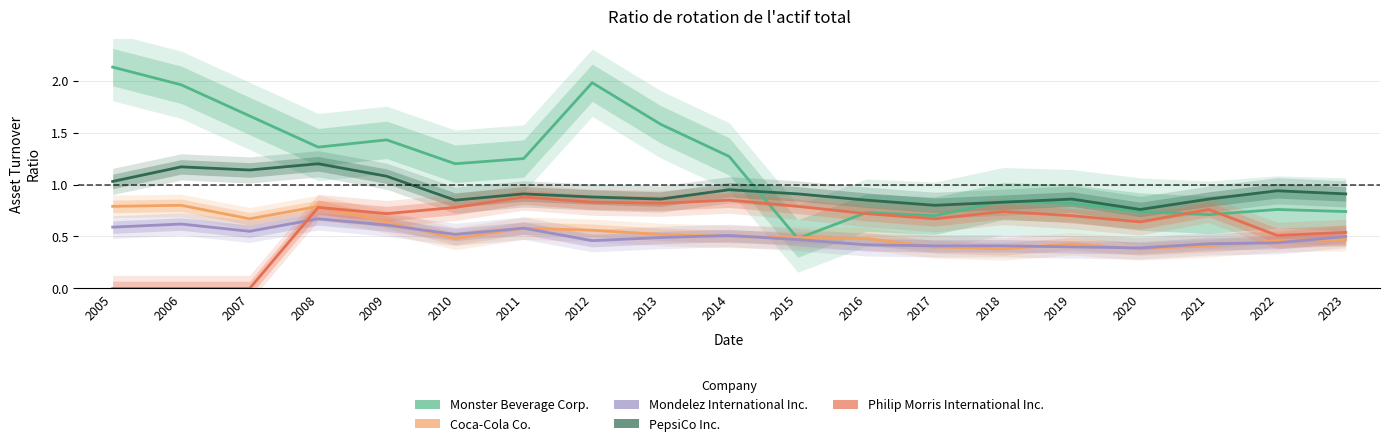

How many interior local valleys does the Monster Beverage Corp. series have?

5